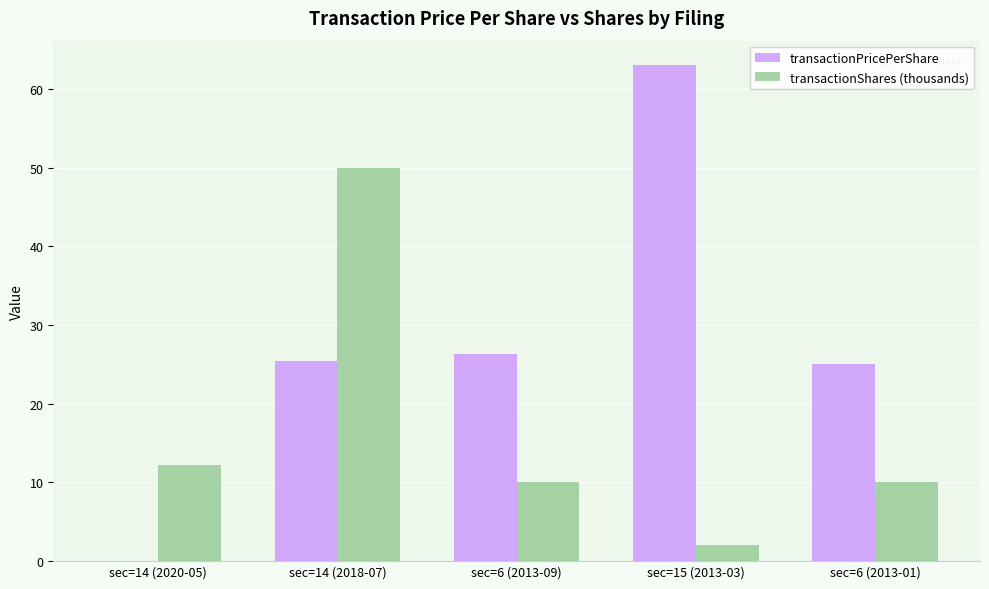

How many values in transactionPricePerShare are above zero?

4